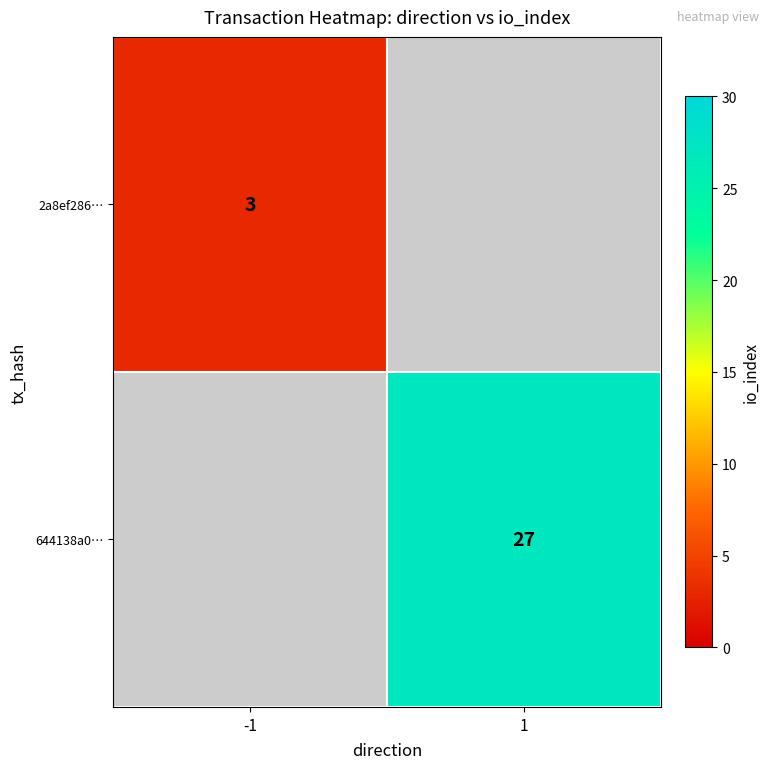

The 2a8ef286… series shows 3 at -1. True or false?

True